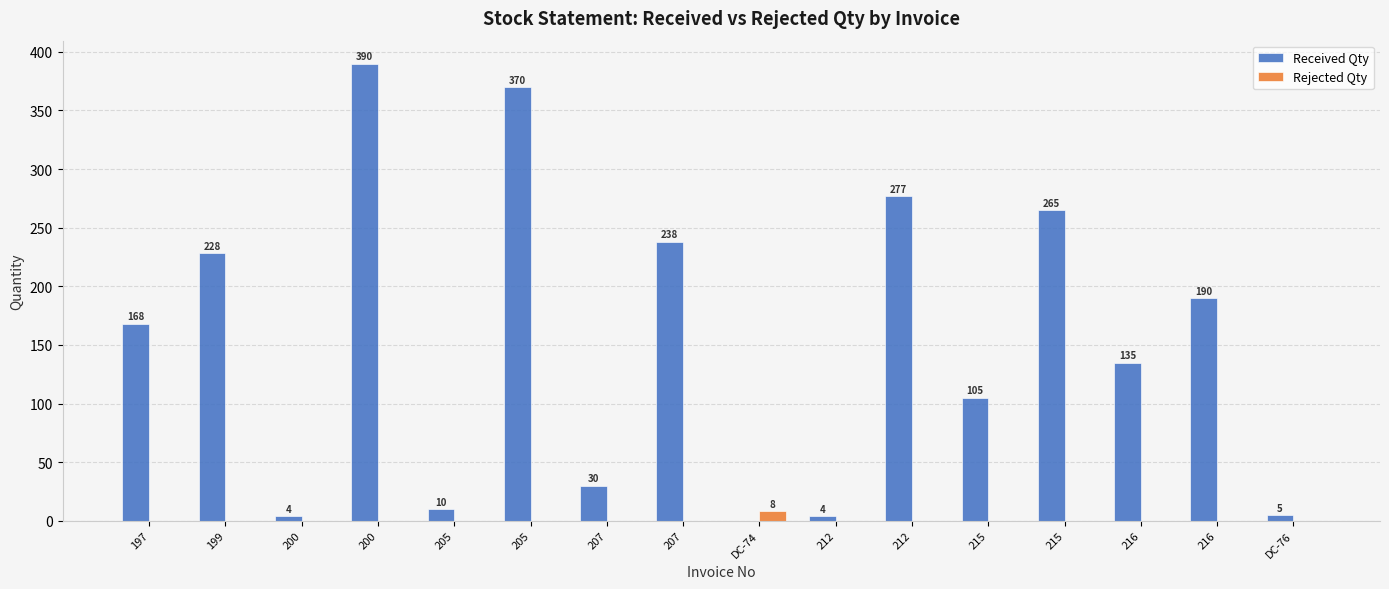

Are the bars horizontal?

No